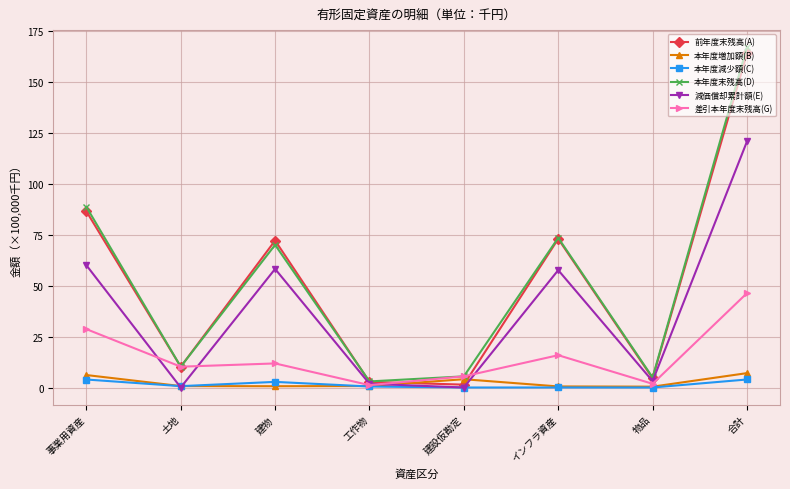

Between 土地 and 合計, which series saw the biggest shift?

本年度末残高(D)